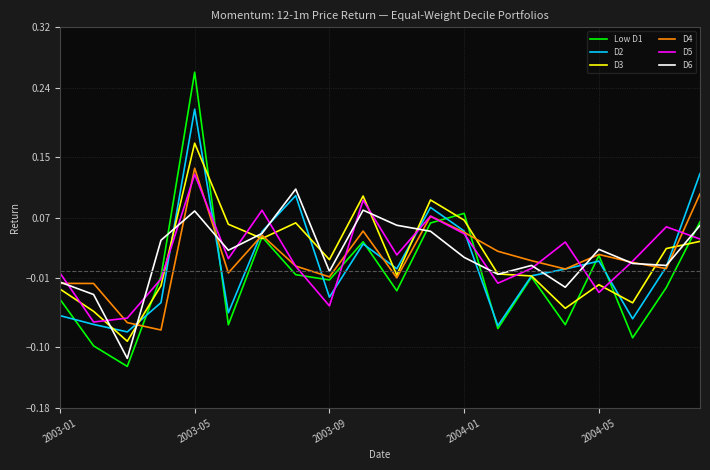

At how many categories does at least one series exceed 0?

17